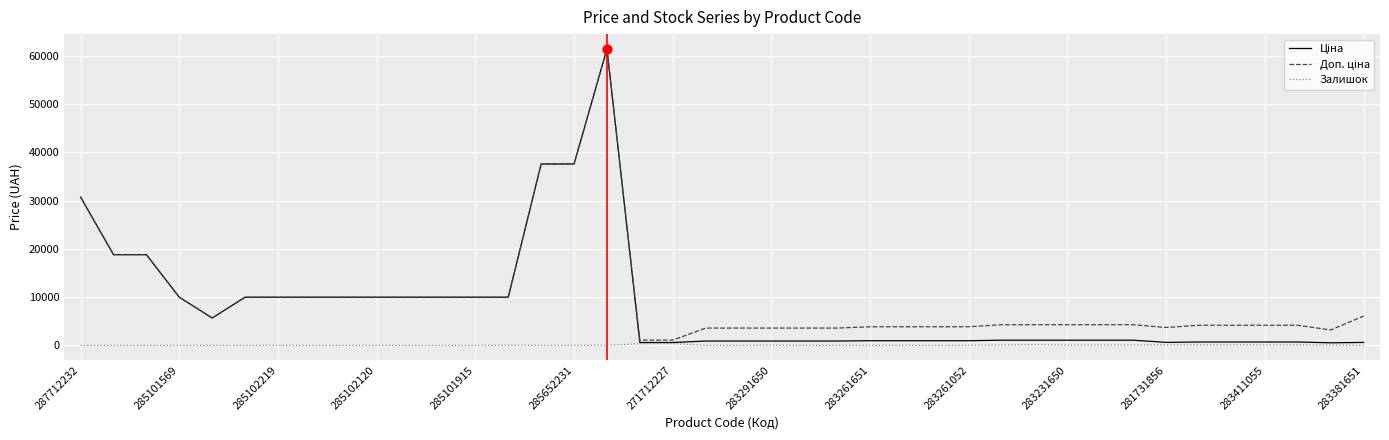

What is the greatest value displayed?

61434.3